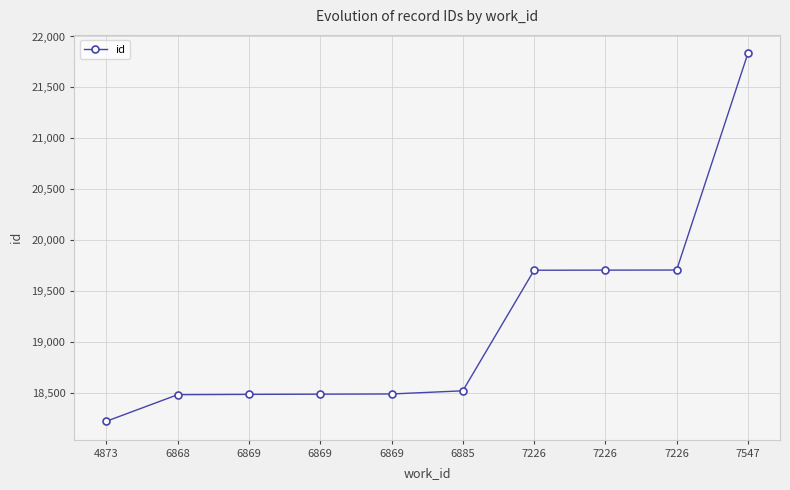

What is the ratio of the value at 4873 to the value at 7547?

0.8